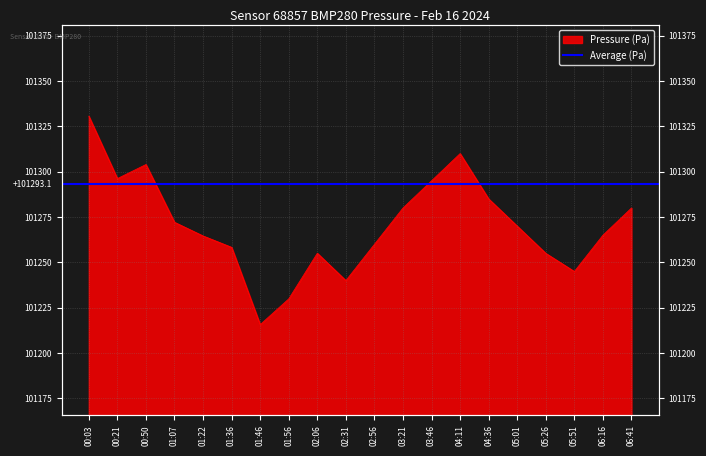

At which category does the chart reach its peak across all series?

00:03